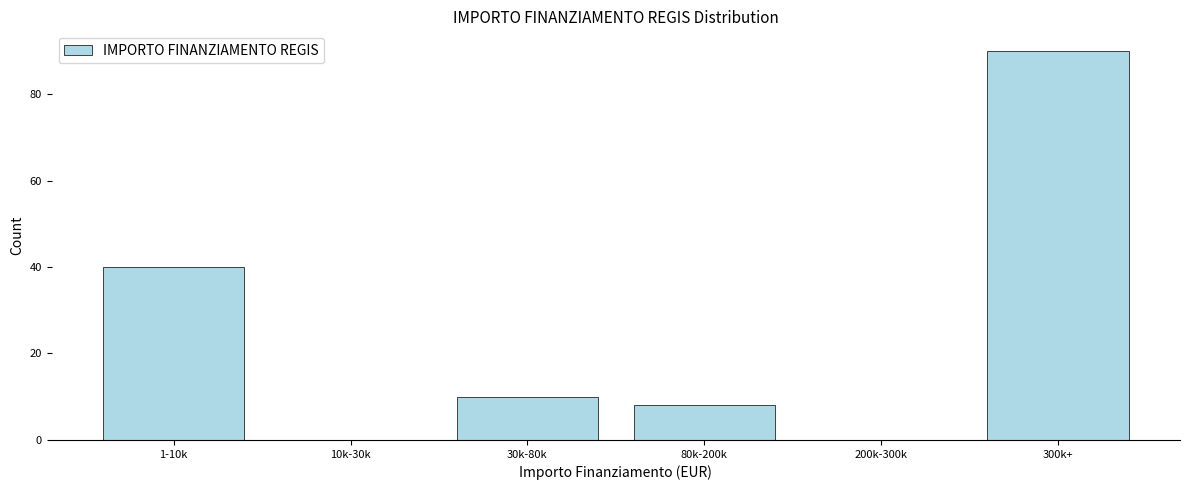

Reading left to right, transcribe all the data shown in this chart.

1-10k=40	10k-30k=0	30k-80k=10	80k-200k=8	200k-300k=0	300k+=90